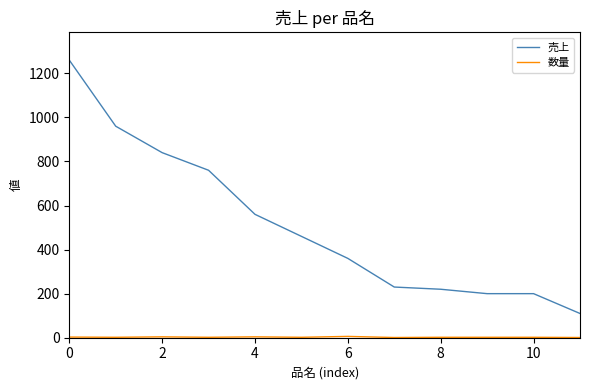

Is this an area chart (filled region under the line)?

No